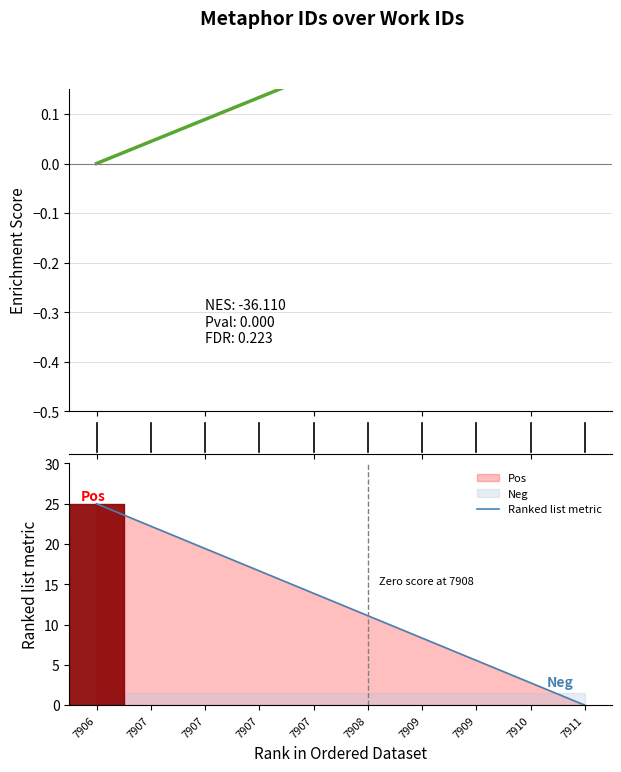

Rank the series by their average value, from highest to lowest.

Ranked list metric, Enrichment Score